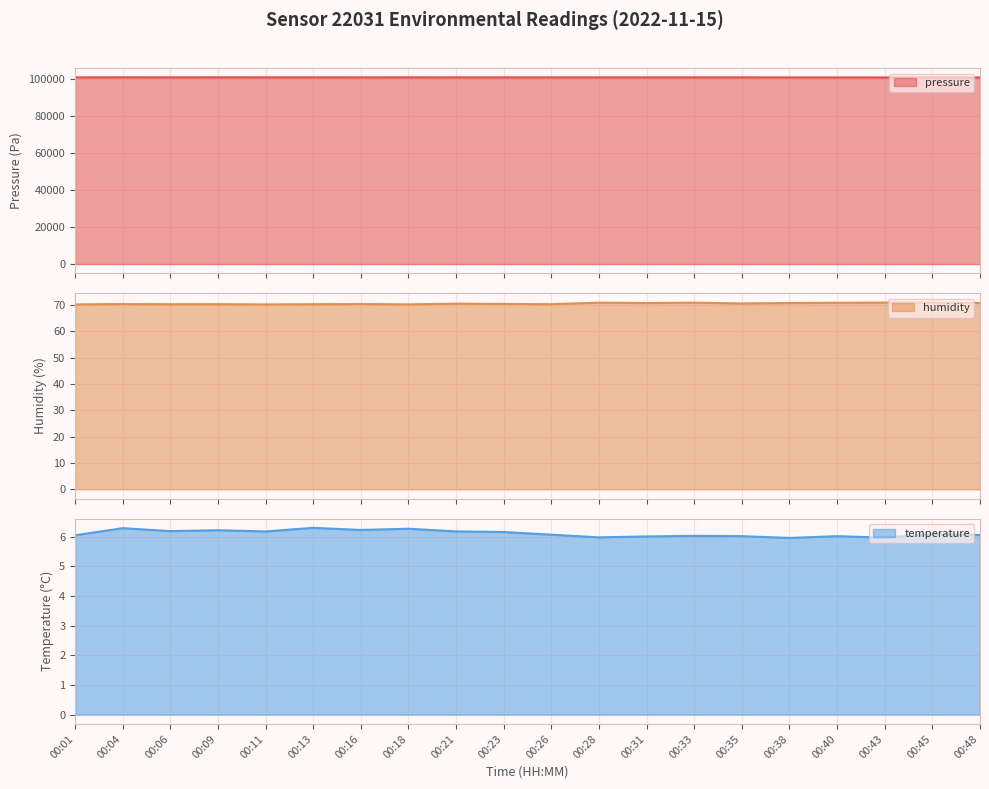

What is the total value across all series at 00:45?

100917.9